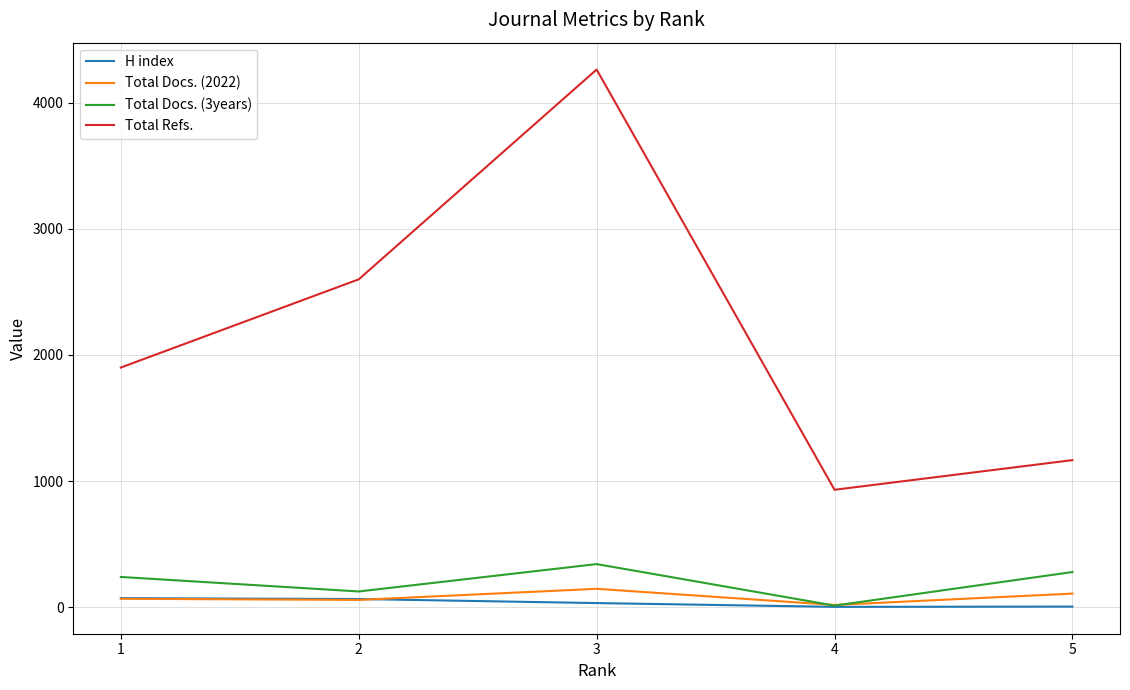

List the series in order of their peak value, highest first.

Total Refs., Total Docs. (3years), Total Docs. (2022), H index